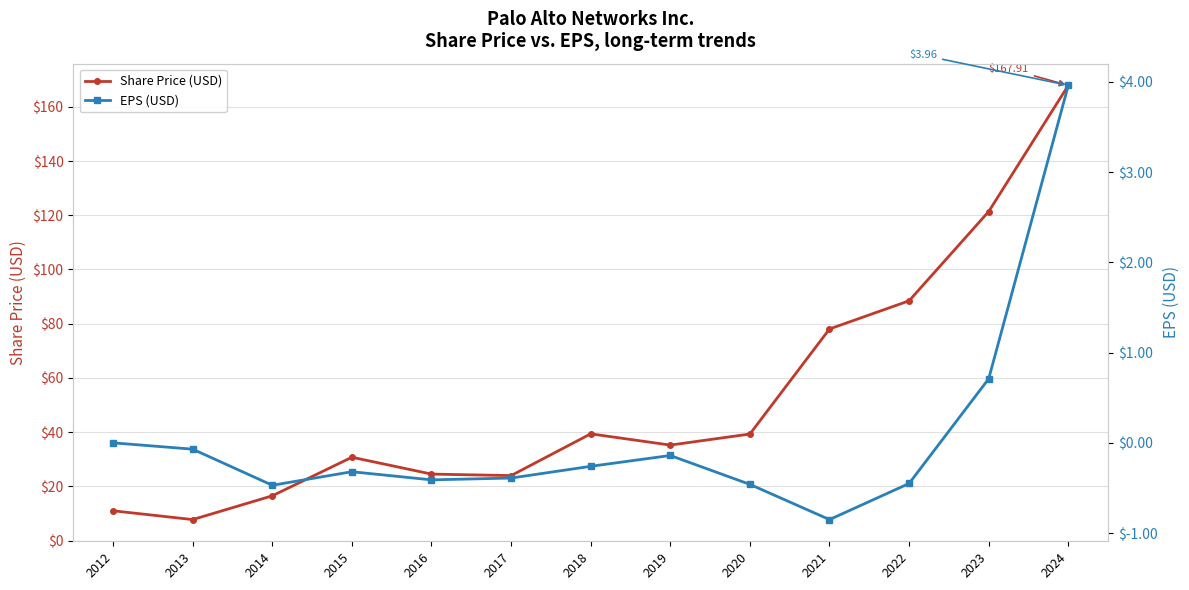

True or false: Share Price (USD) and EPS (USD) intersect in this chart.

False